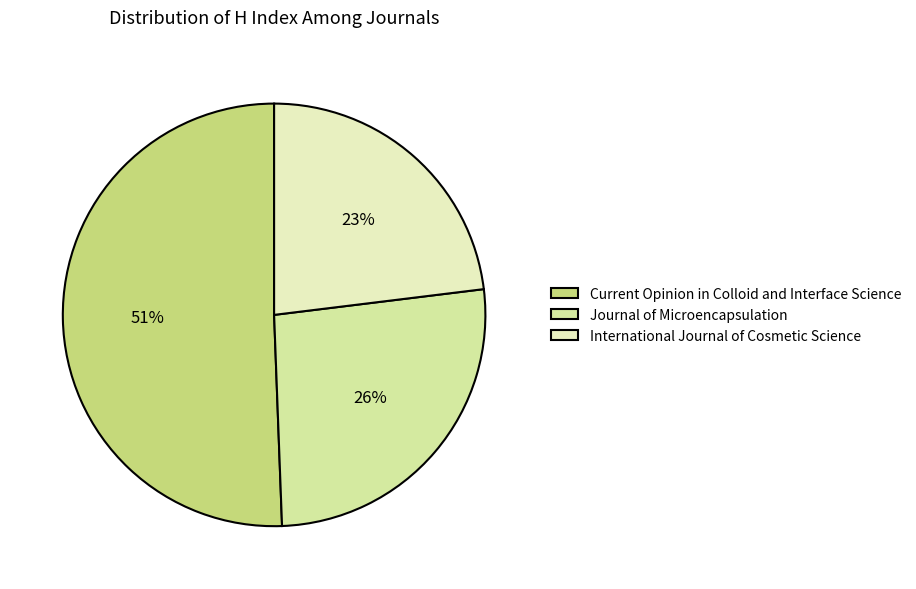

To the nearest percent, what is the combined percentage of Current Opinion in Colloid and Interface Science and Journal of Microencapsulation?

77%